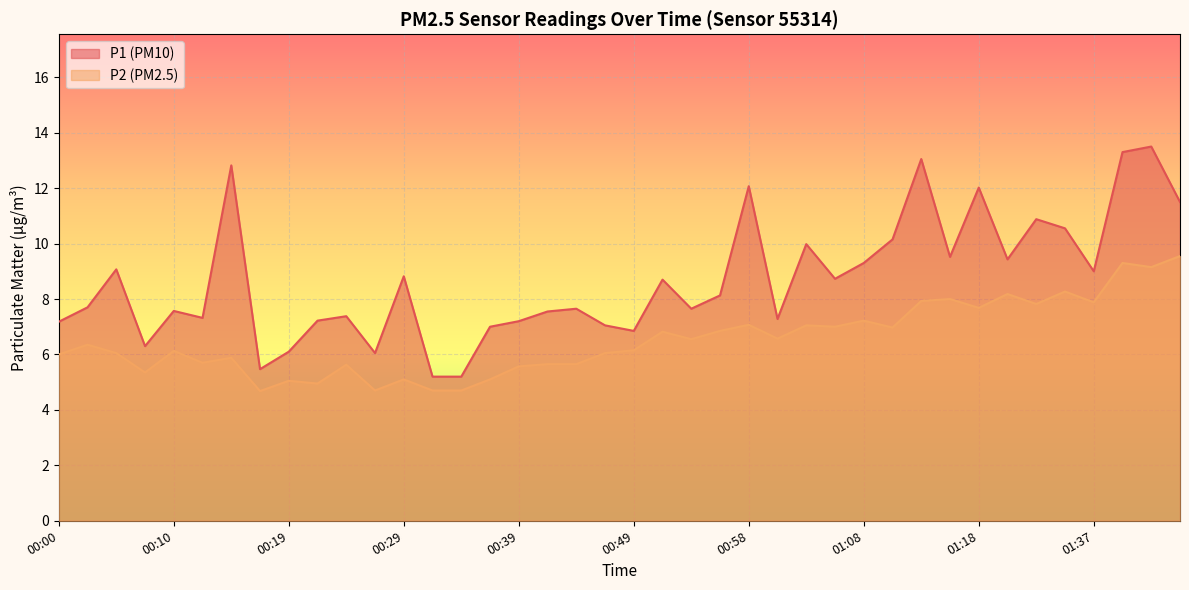

What is the difference between the P1 values at 00:07 and 00:12?

1.0